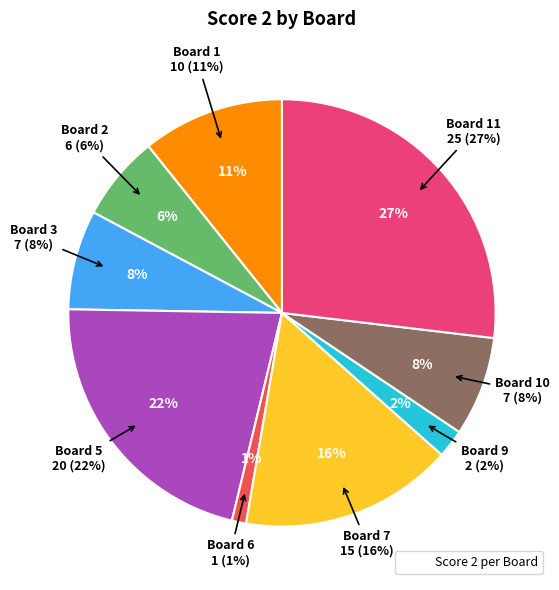

Approximately how many times larger is the value at 7 compared to 9?

7.5